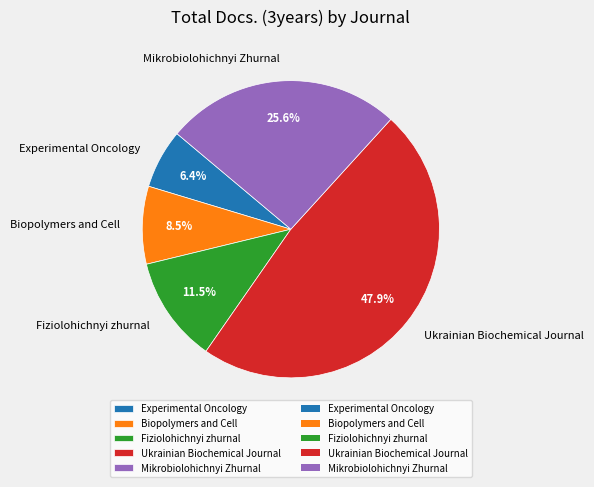

Rank the categories by value from highest to lowest.

Ukrainian Biochemical Journal, Mikrobiolohichnyi Zhurnal, Fiziolohichnyi zhurnal, Biopolymers and Cell, Experimental Oncology